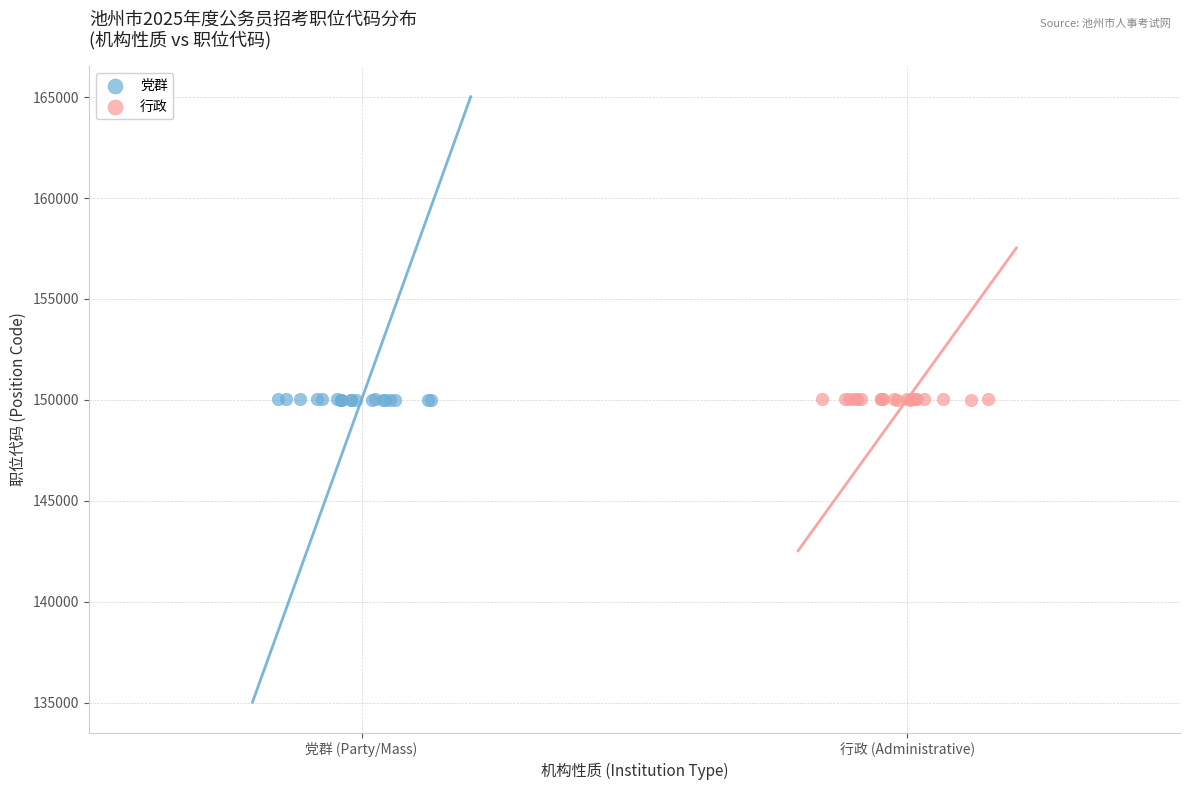

What are all the series names shown in the legend?

党群, 行政